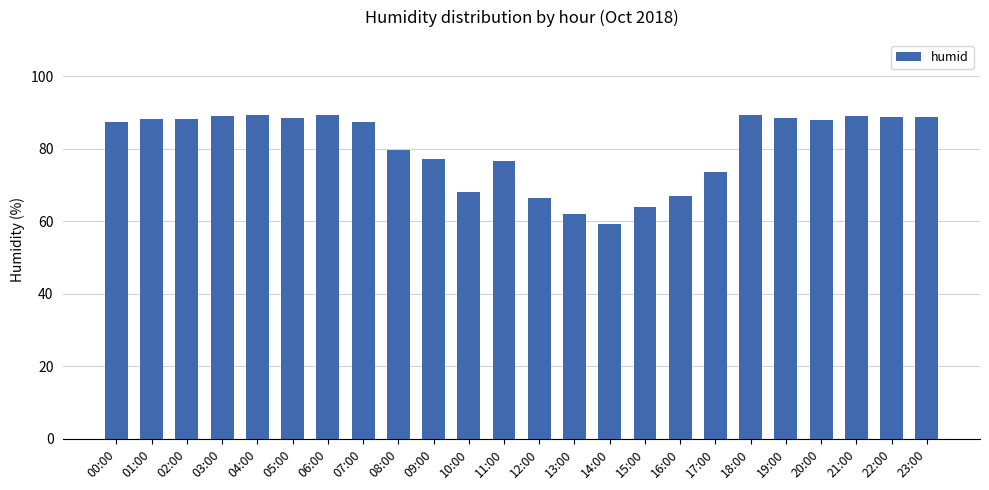

The value at 12:00 is 40.3. True or false?

False